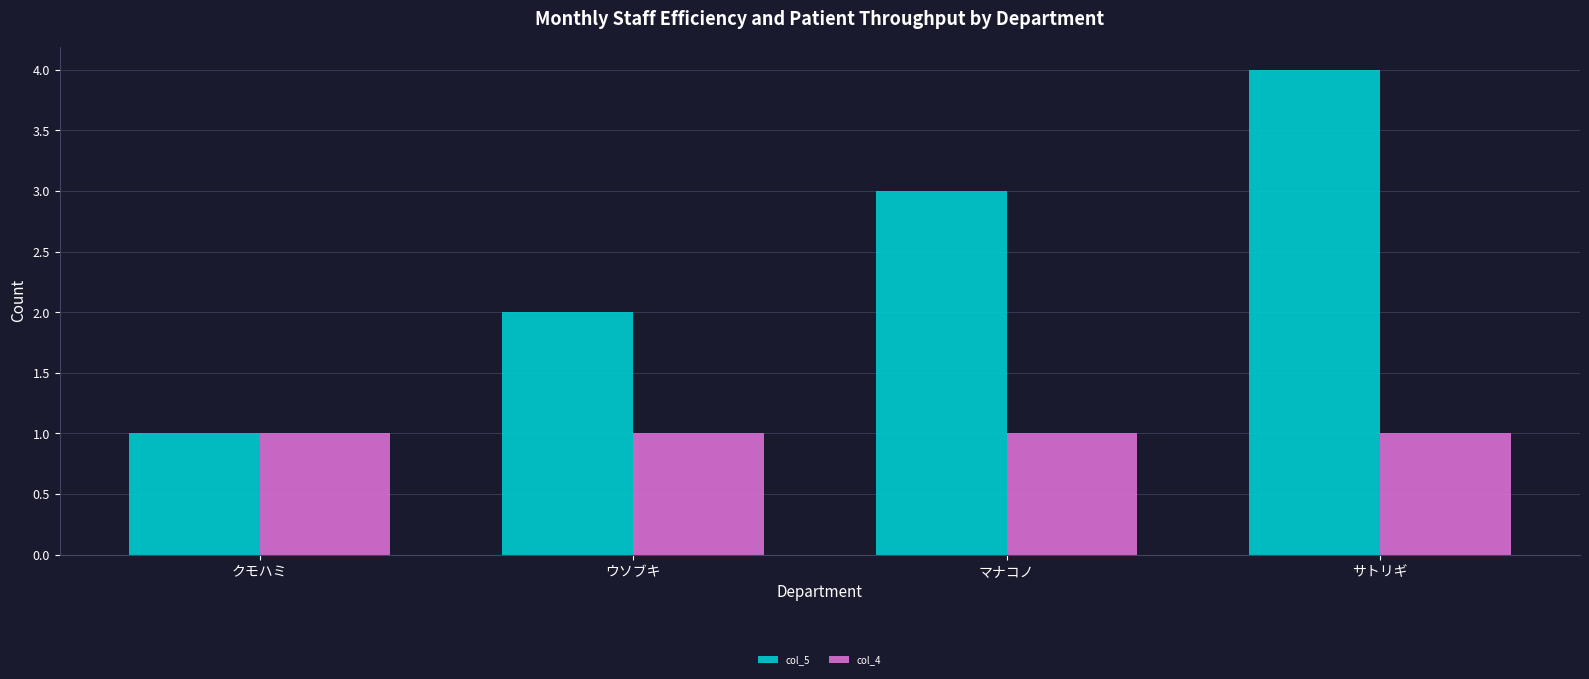

Is it true that col_5 equals 3 at サトリギ?

False